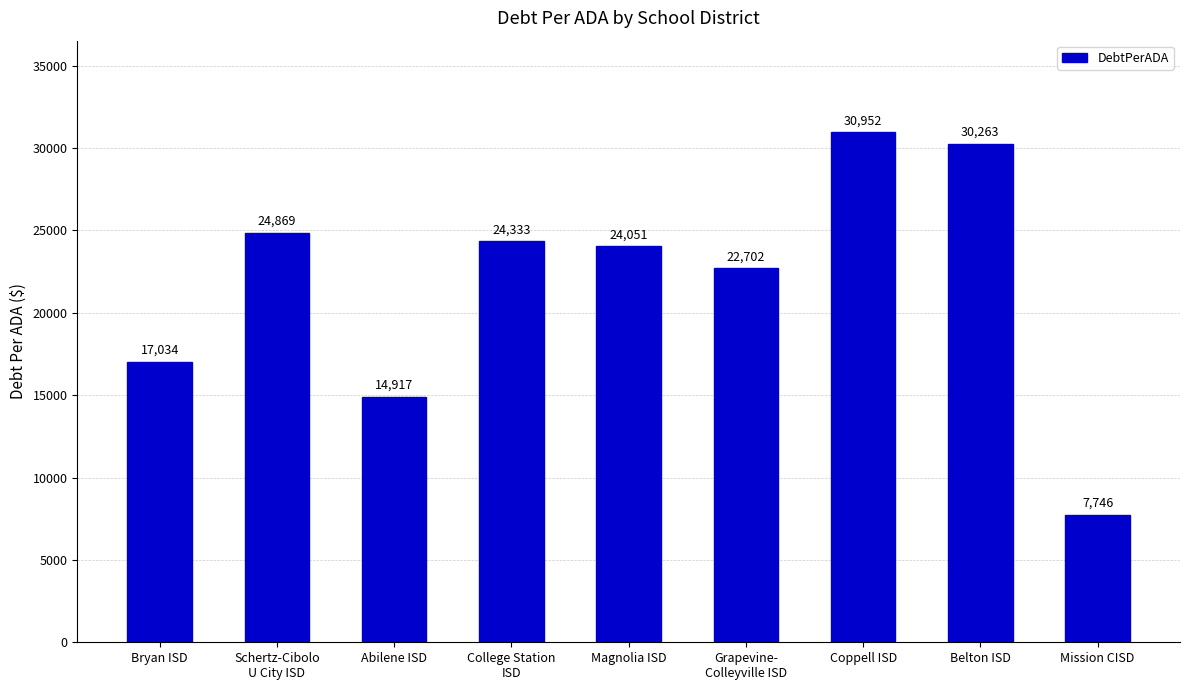

Where is the data nearest to the value 19348?

Bryan ISD